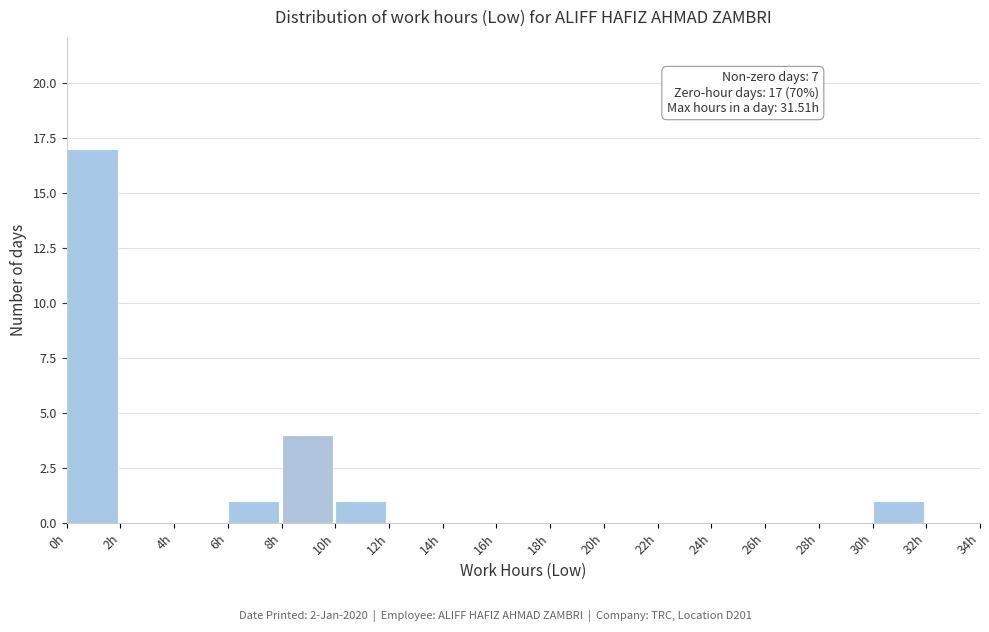

Over which range of the x-axis is the bar tallest?

0 to 2